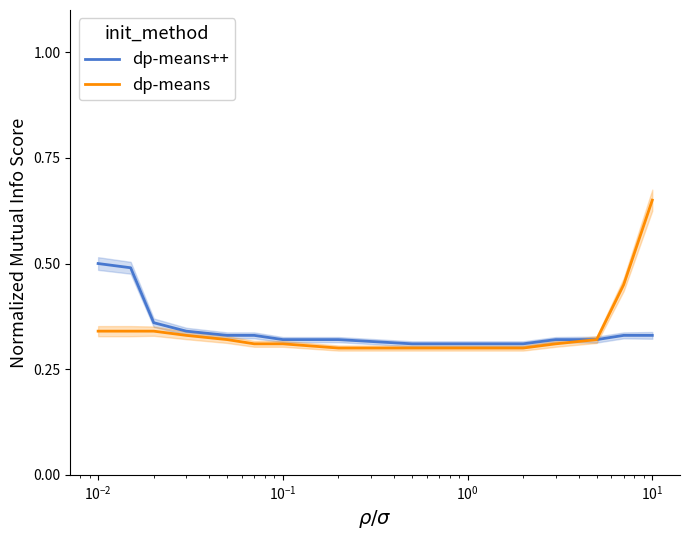

At 14, list the series in order from smallest to largest.

dp-means++, dp-means